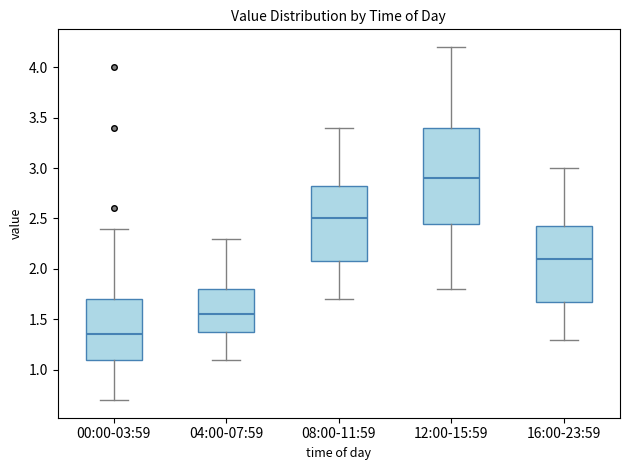

Which box's median line is the lowest?

00:00-03:59